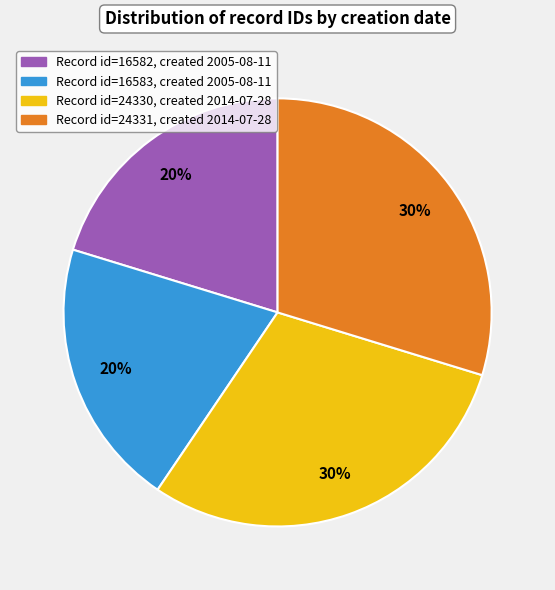

To the nearest percent, what is the average slice percentage?

25%